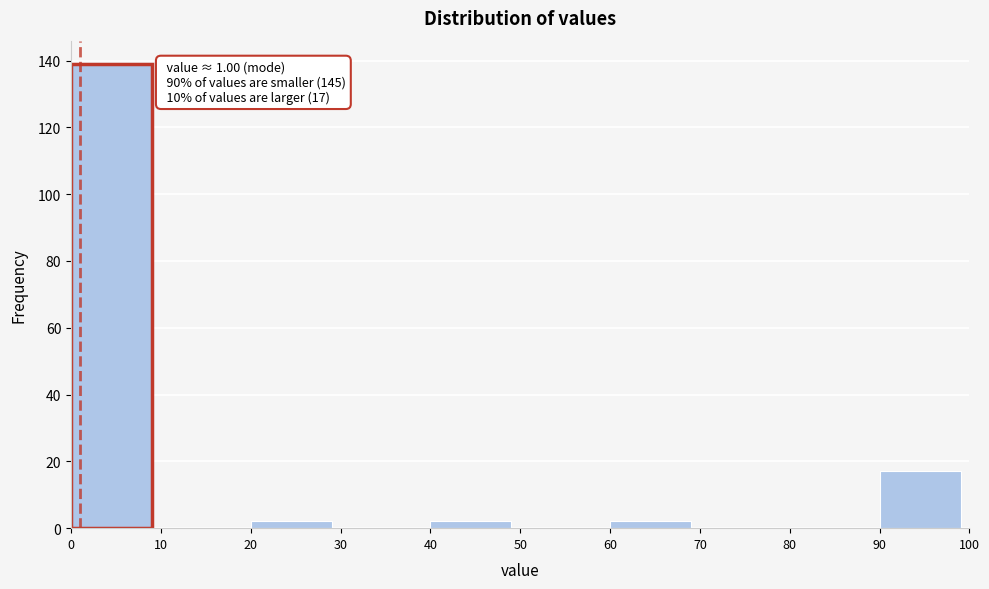

Which range on the x-axis has the tallest bar?

0 to 10